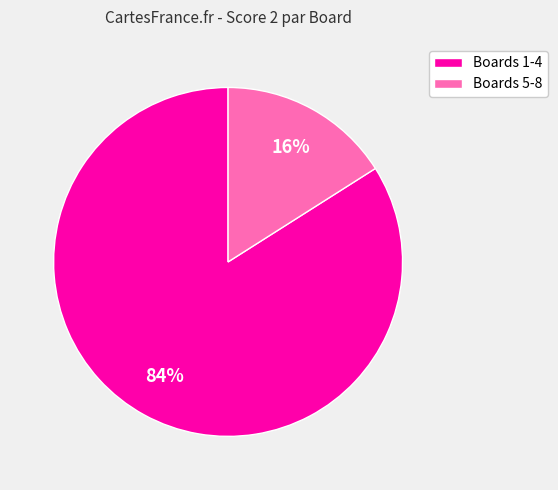

Count the number of slices in the pie.

2